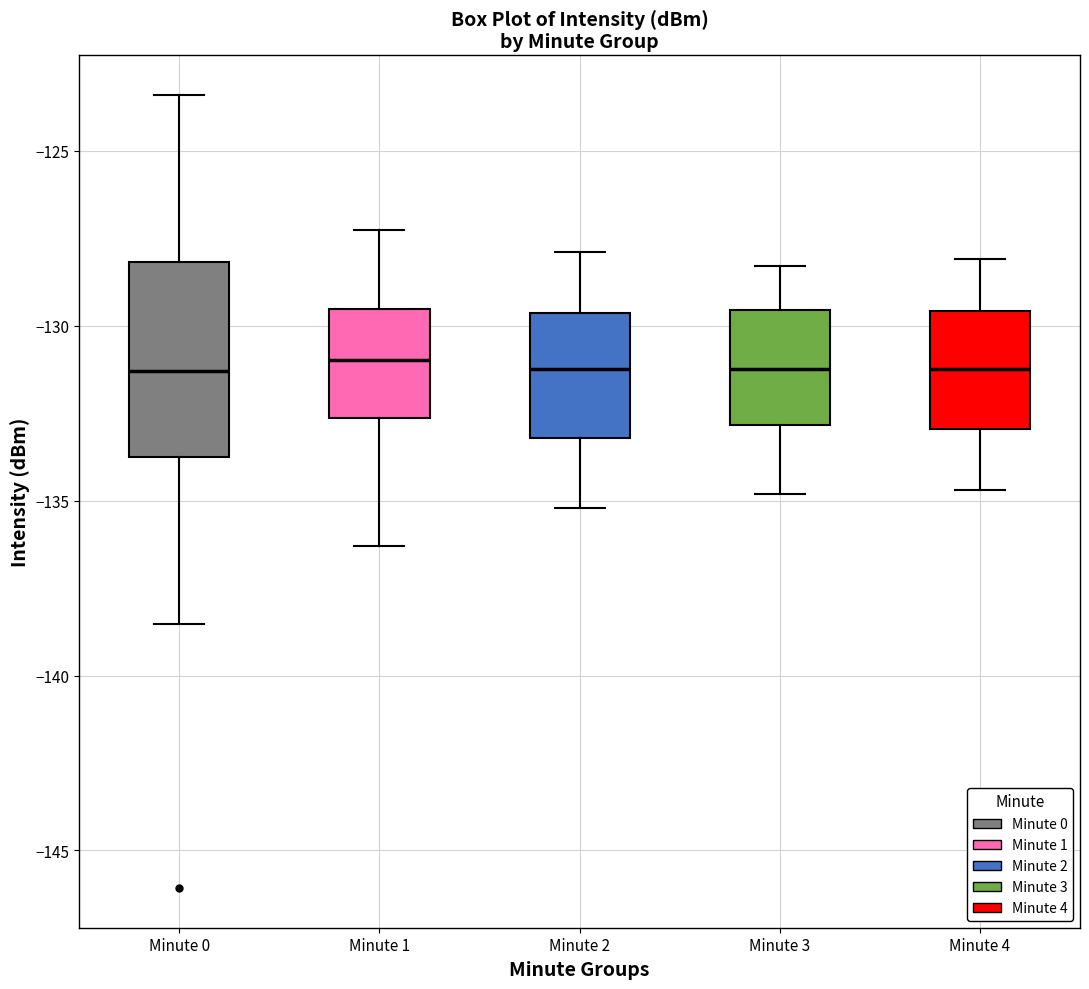

Reading left to right, read every box against the y-axis: the position of its median line, the range the box covers, and the ends of its whiskers. The values are not printed on the chart, so give them approximately, as read against the axis.

Minute 0: median -131.5, box -134.0 to -128.0, whiskers -138.5 to -123.5
Minute 1: median -131.0, box -132.5 to -129.5, whiskers -136.5 to -127.5
Minute 2: median -131.0, box -133.0 to -129.5, whiskers -135.0 to -128.0
Minute 3: median -131.0, box -133.0 to -129.5, whiskers -135.0 to -128.5
Minute 4: median -131.0, box -133.0 to -129.5, whiskers -134.5 to -128.0